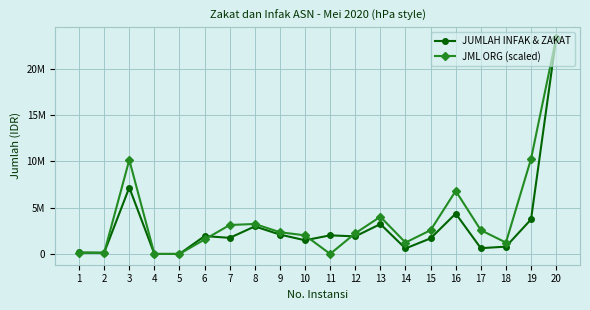

Which series changed the most between 9 and 16?

JML ORG (scaled)